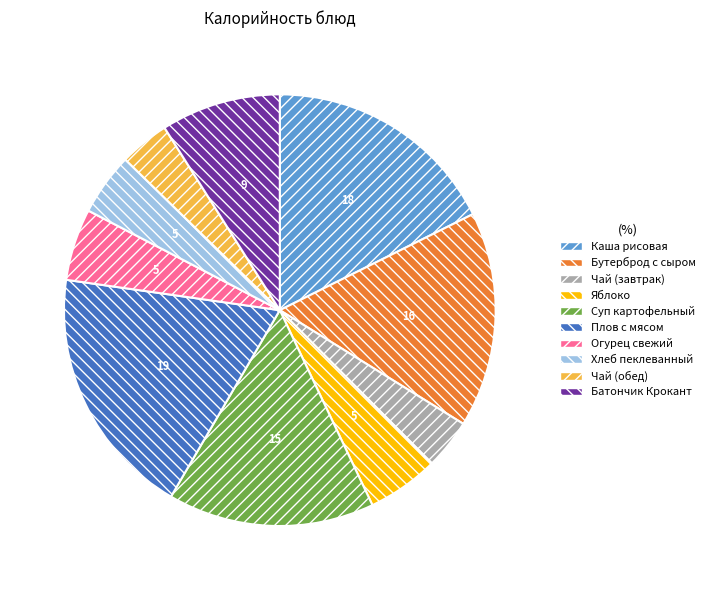

Do Чай (завтрак) and Суп картофельный together represent more than half of the pie?

No